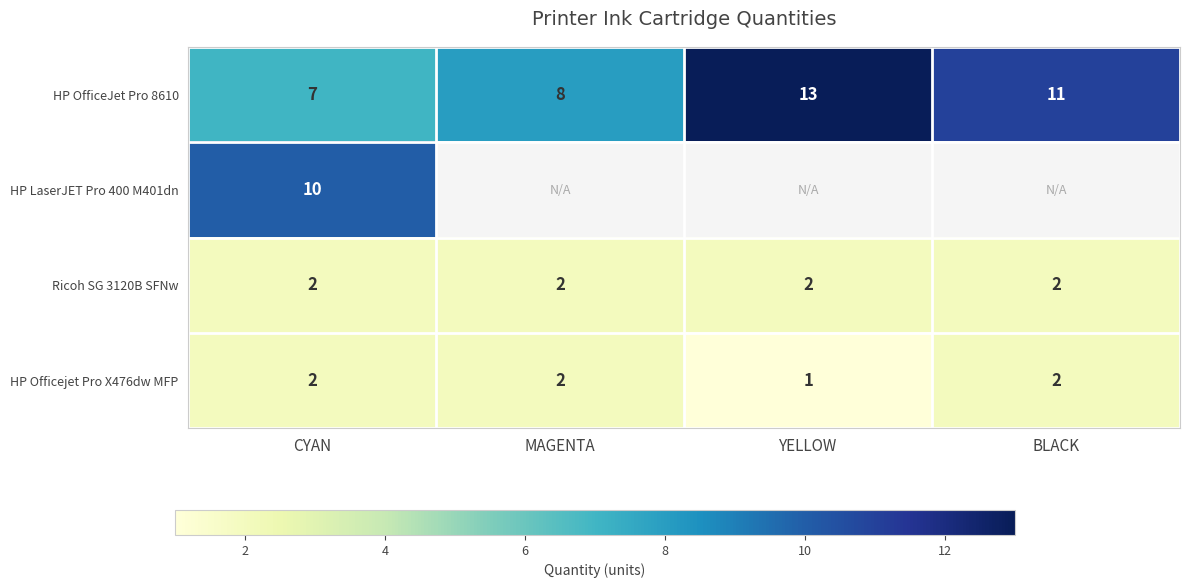

Where is HP OfficeJet Pro 8610 nearest to the value 10?

BLACK